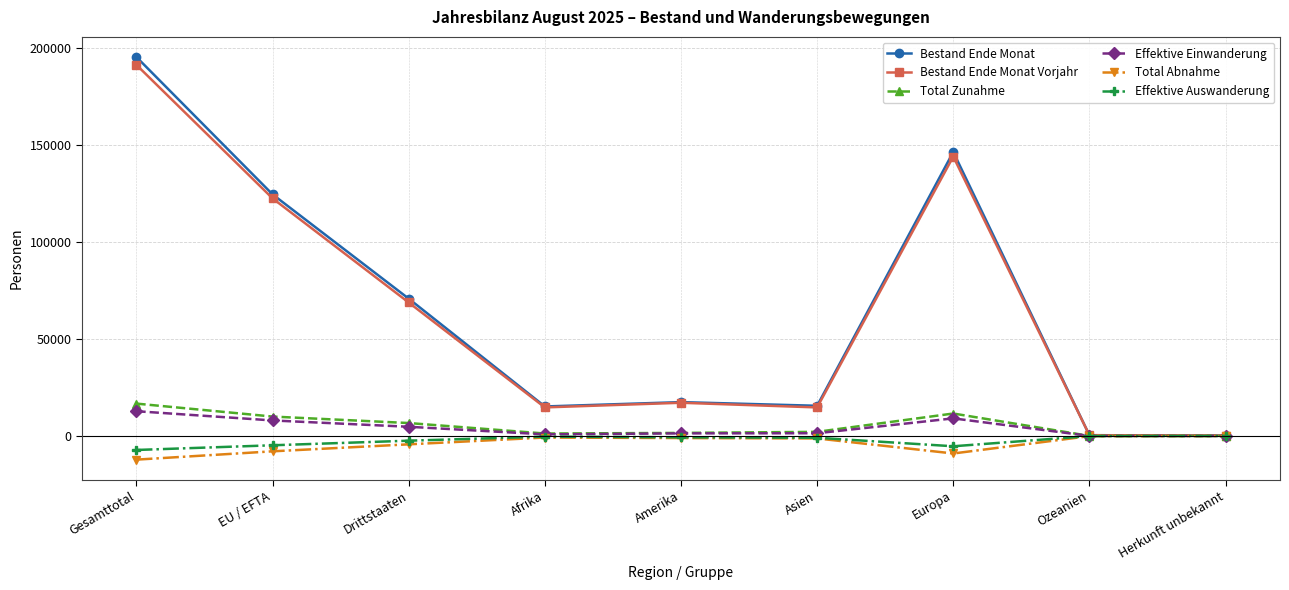

Which series has the largest range (max minus min)?

Bestand Ende Monat